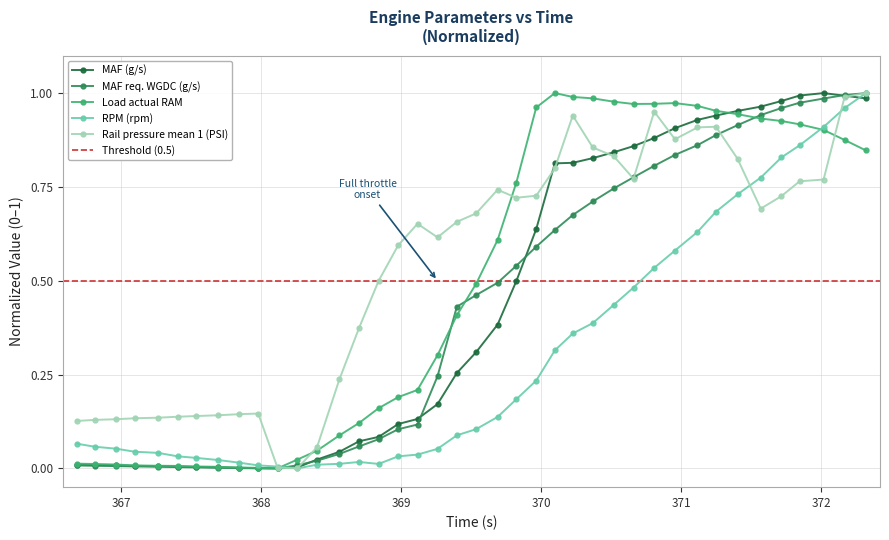

What is the spread (max minus min) of values at 369.687?

0.6